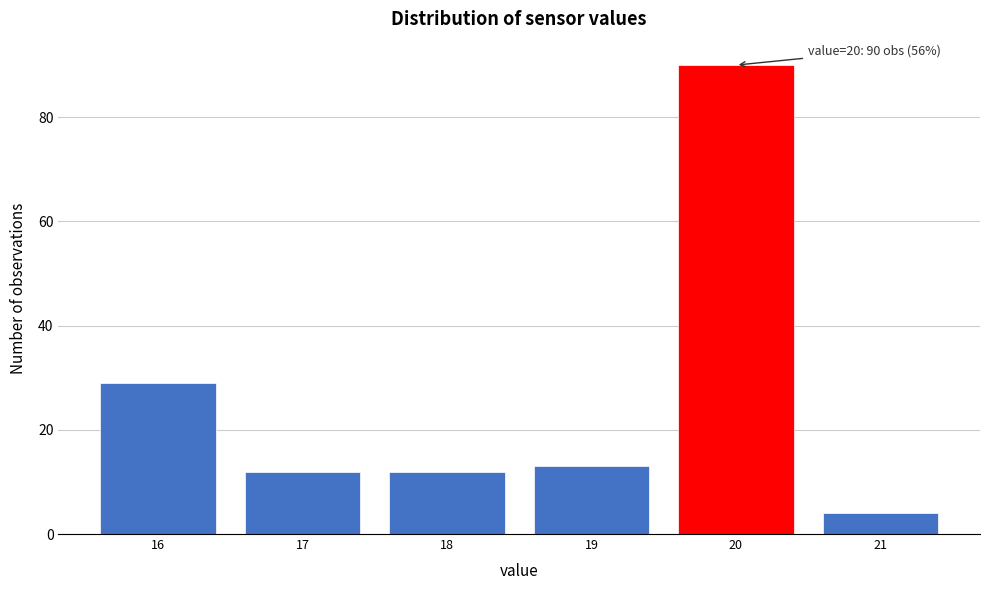

Reading left to right, what are all the values shown in this chart?

29	12	12	13	90	4